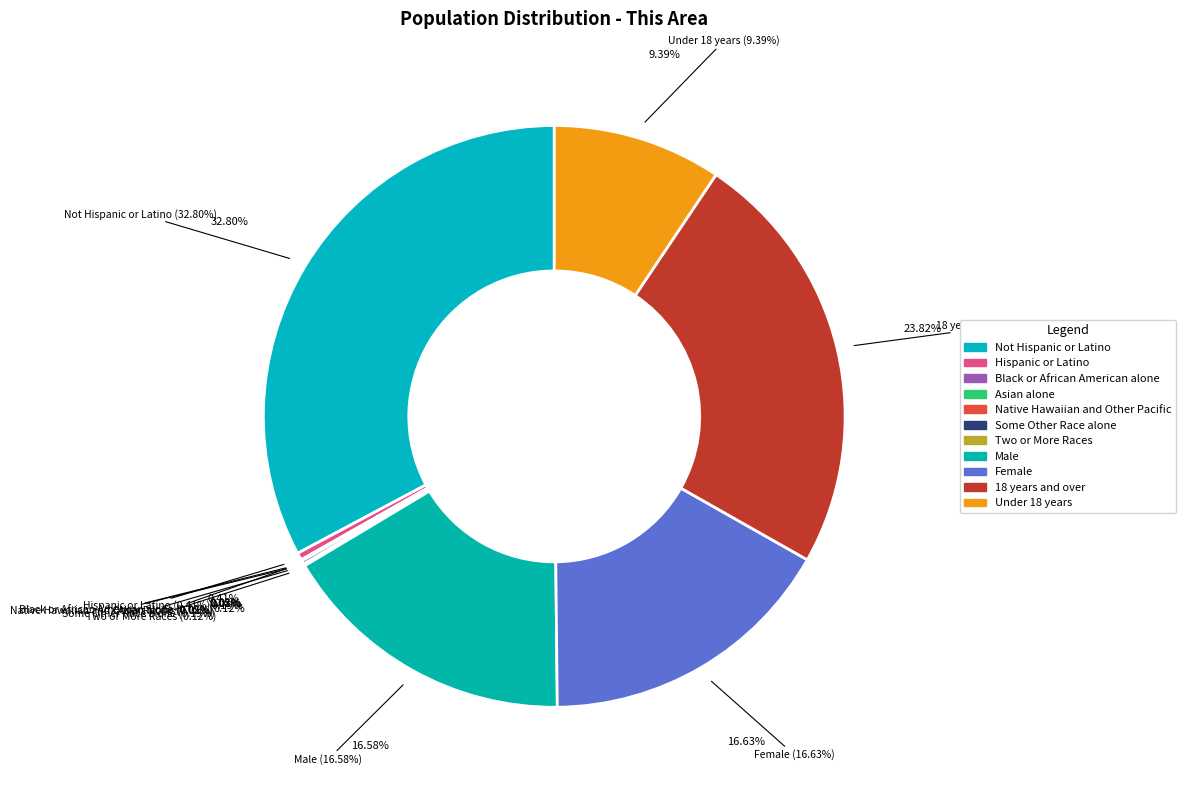

Is there a majority slice in this chart?

No